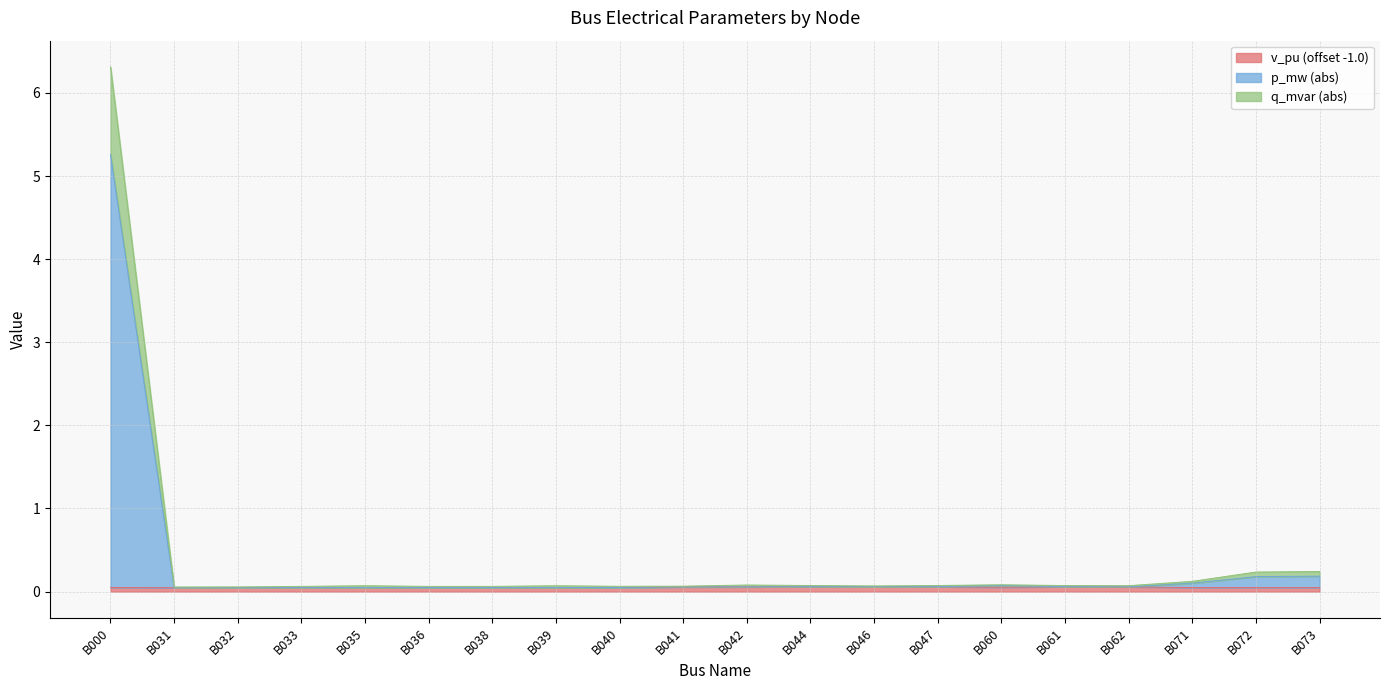

At which category is the sum across all series the highest?

B000